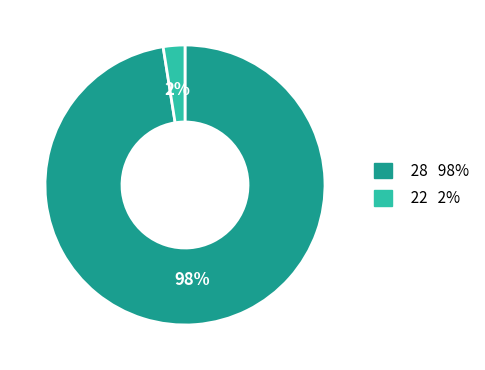

Which category has the smallest portion of the pie?

22